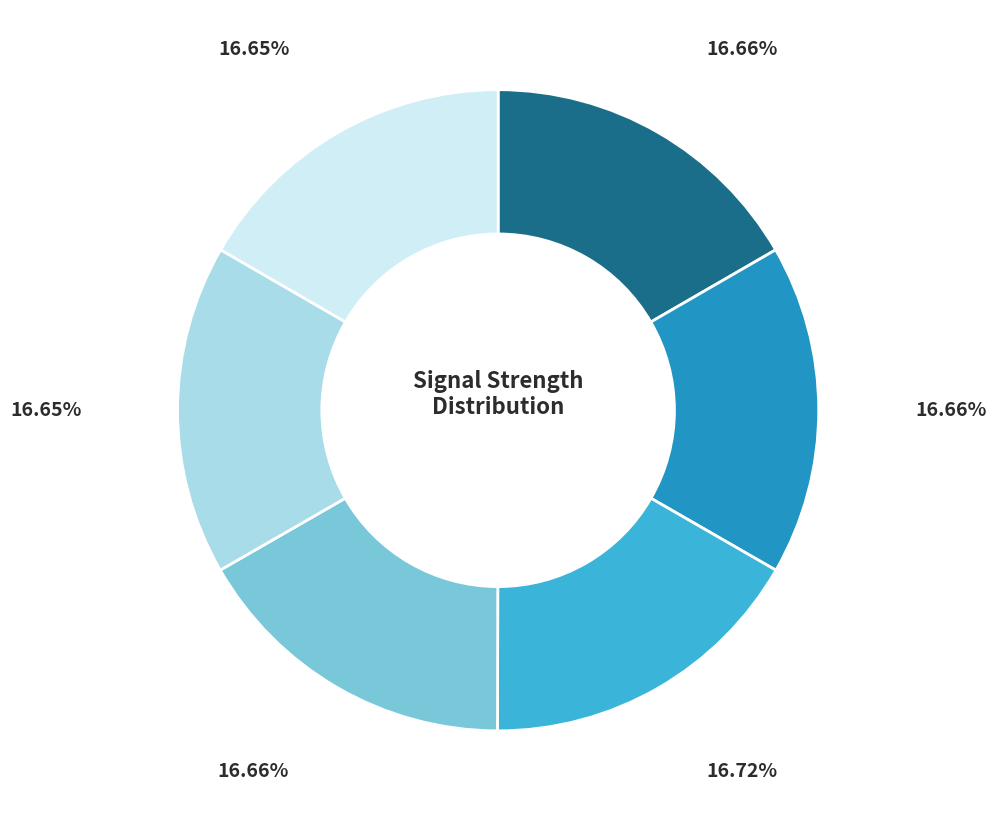

Does any single category account for the majority?

No